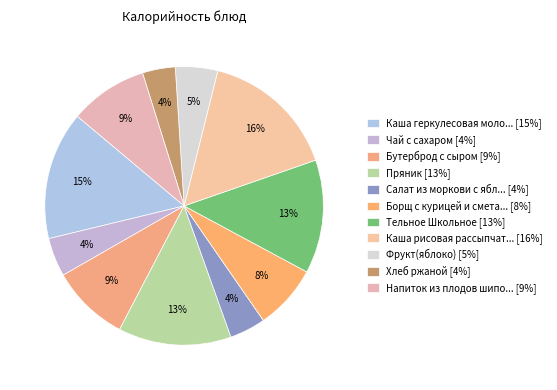

Rank the categories by value from highest to lowest.

Каша рисовая рассыпчатая, Каша геркулесовая молочная, Тельное Школьное, Пряник, Бутерброд с сыром, Напиток из плодов шиповника, Борщ с курицей и сметаной, Фрукт(яблоко), Чай с сахаром, Салат из моркови с яблоками, Хлеб ржаной